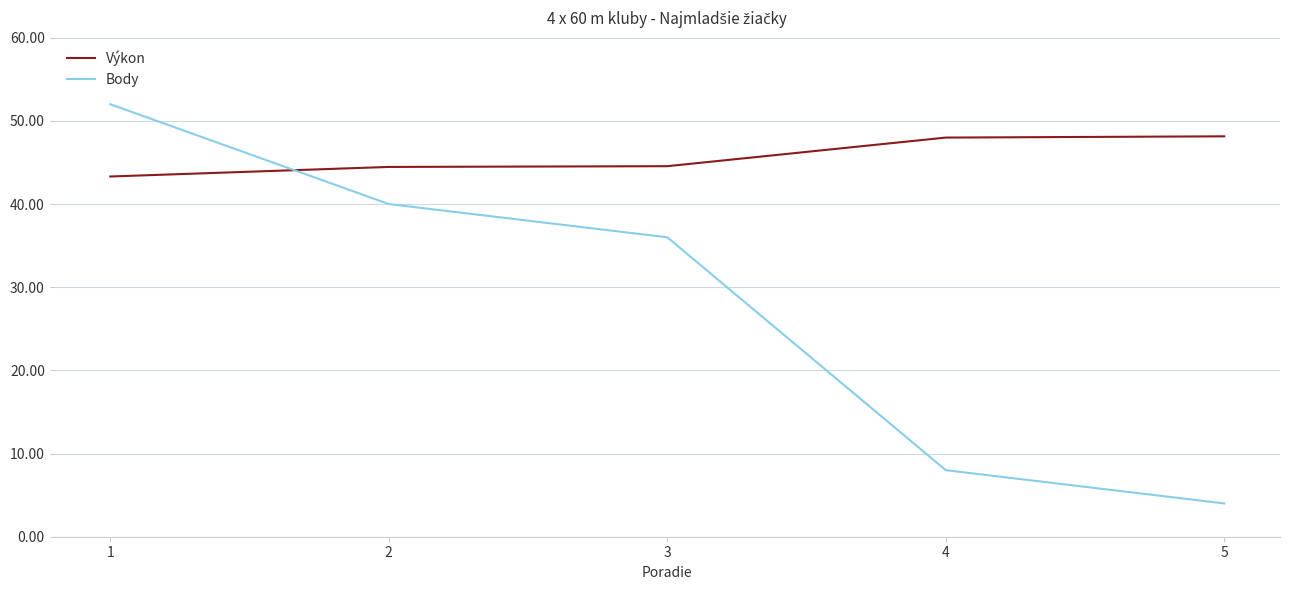

At which category is the sum across all series the highest?

1